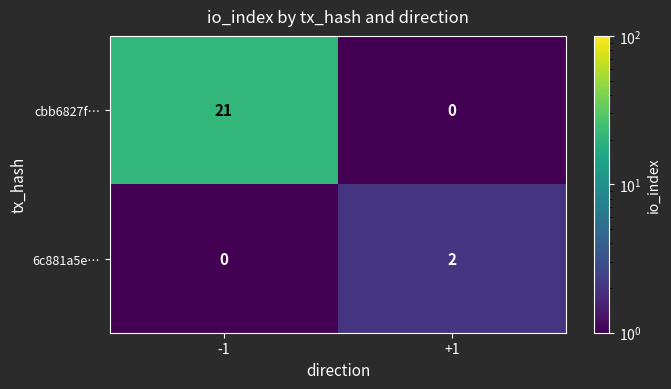

What is the difference between the maximum and minimum values in the cbb6827f… series?

21